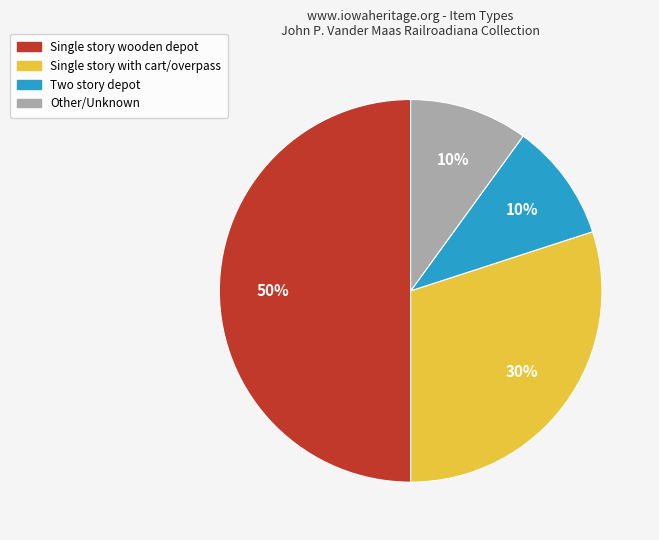

To the nearest percent, what is the average slice percentage?

25%